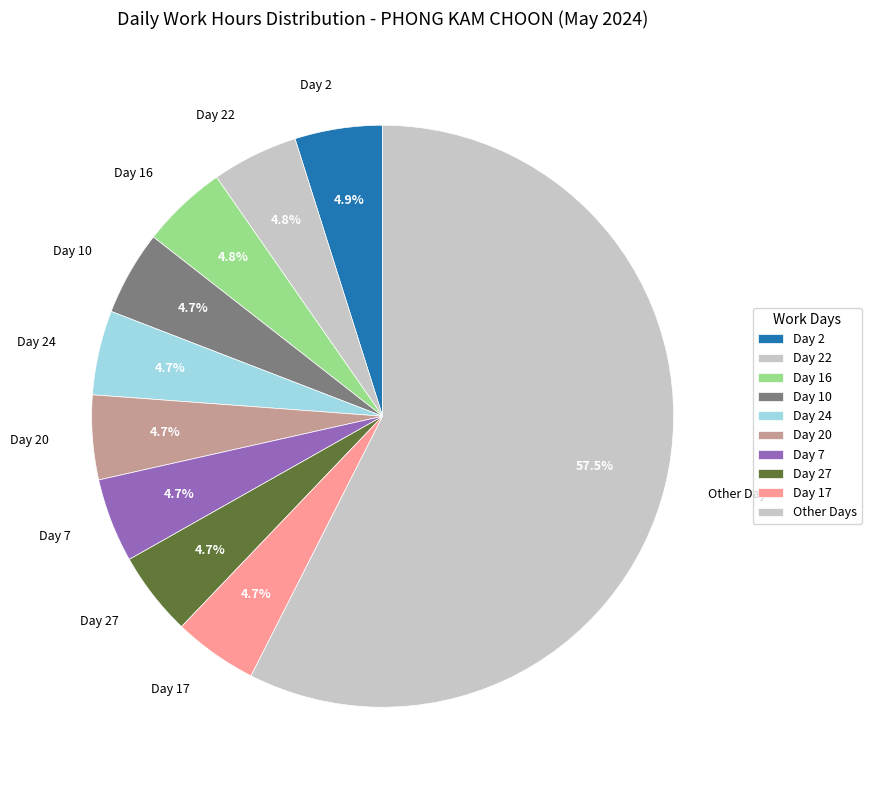

Do Day 7 and Day 2 together represent more than half of the pie?

No